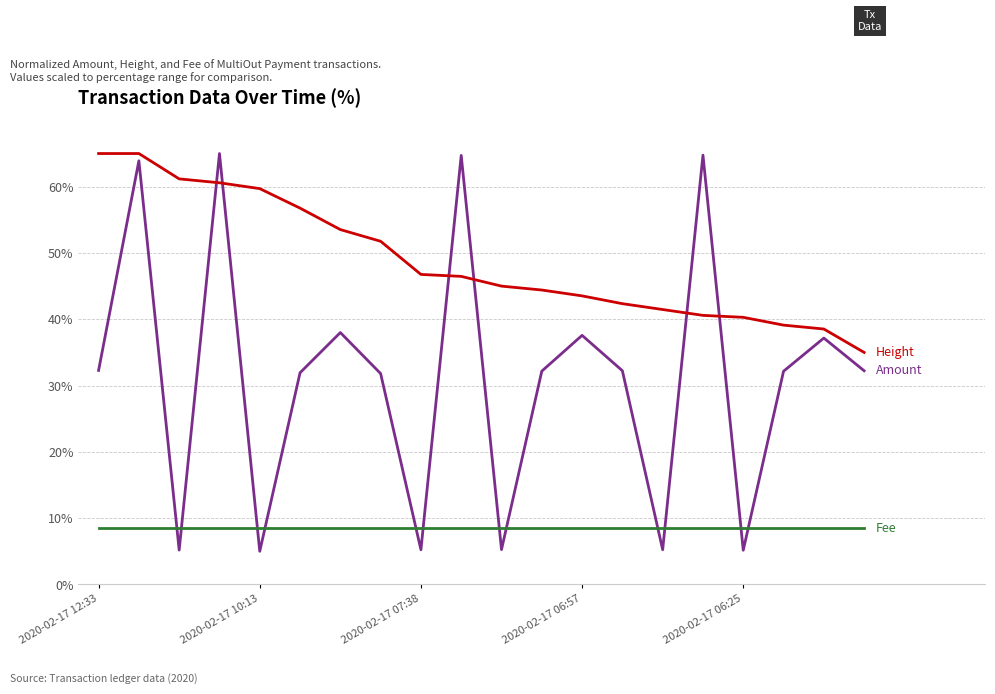

What is the greatest value displayed?

65.0